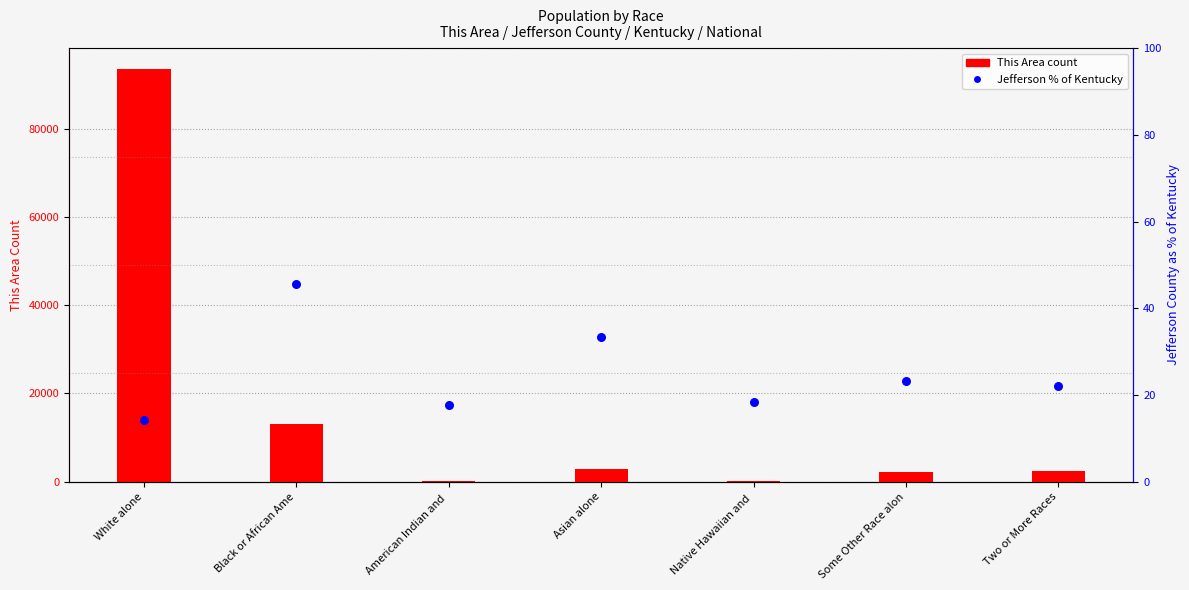

Which series reaches the minimum Y coordinate?

Jefferson % of Kentucky